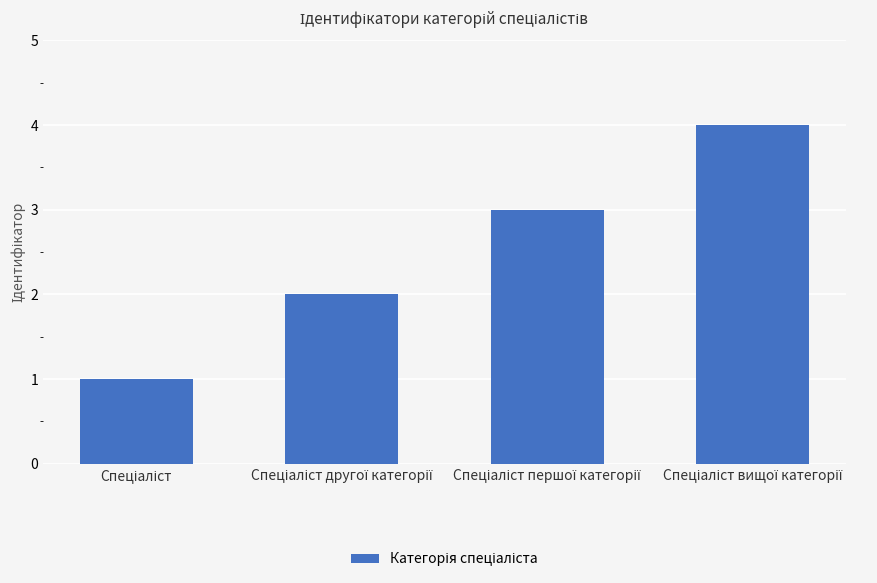

What is the difference between the maximum and minimum values?

3